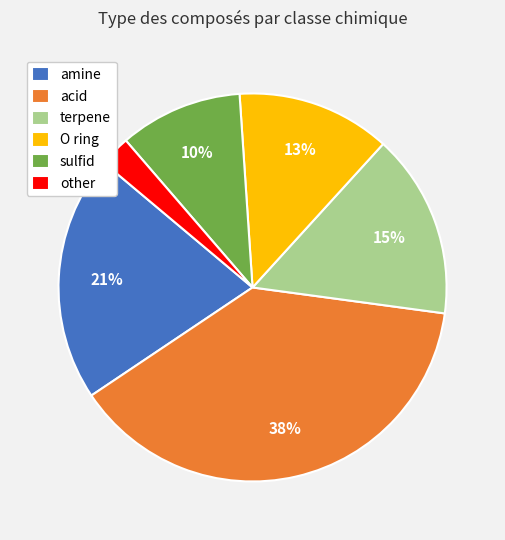

The acid slice represents 29% of the pie. True or false?

False